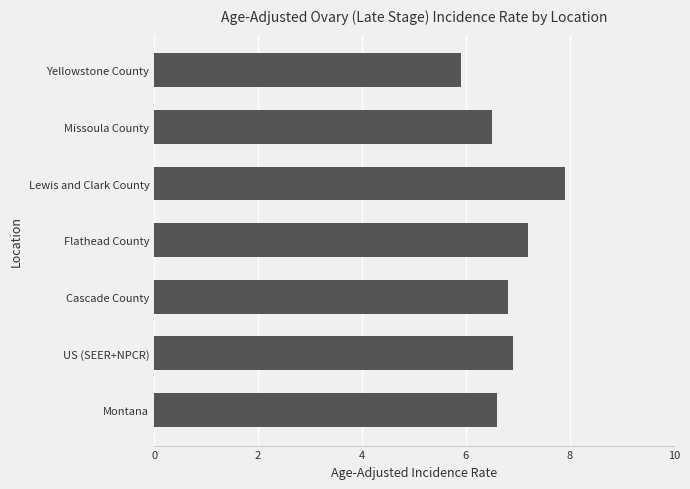

Which label corresponds to the smallest value in the chart?

Yellowstone County